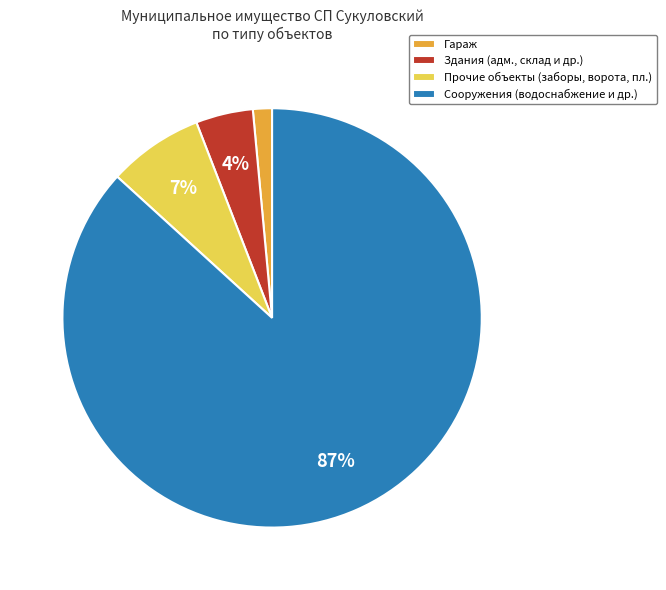

Combined, do Сооружения (водоснабжение и др.) and Гараж account for over 50%?

Yes